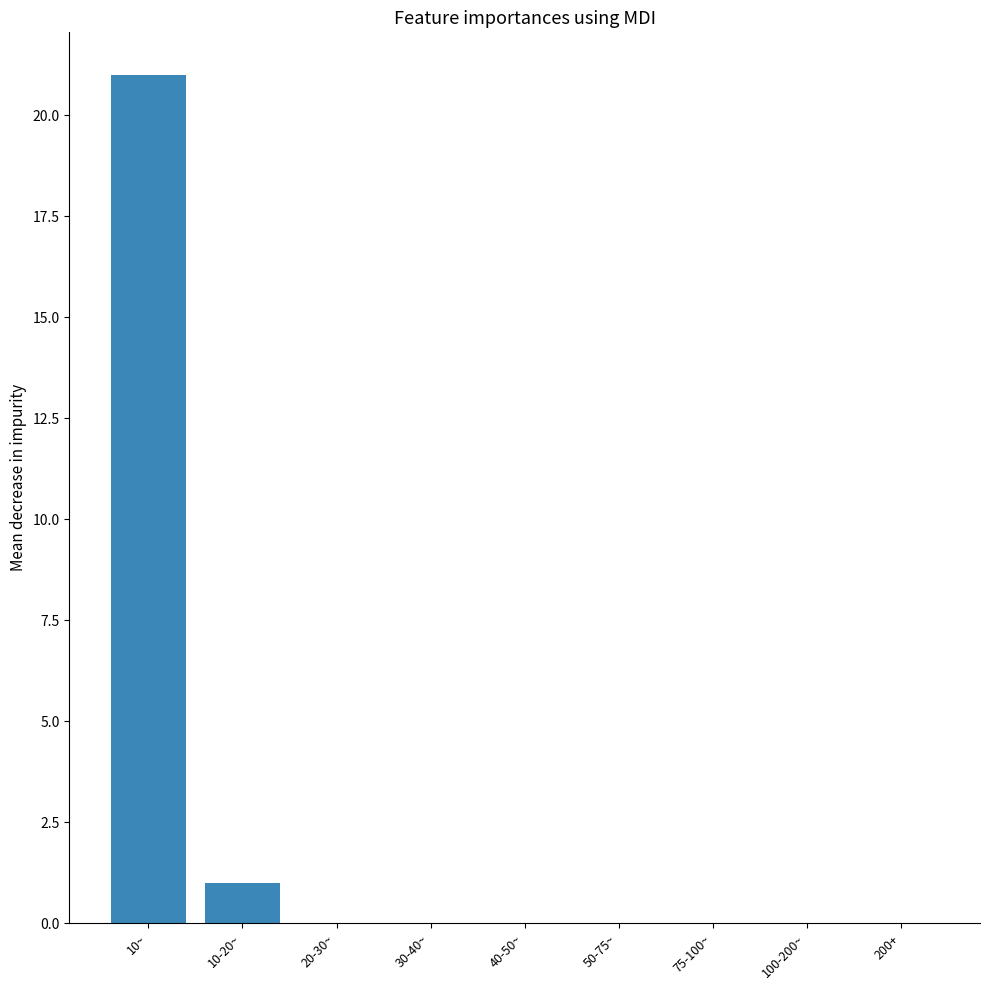

What is the maximum value shown in the chart?

21